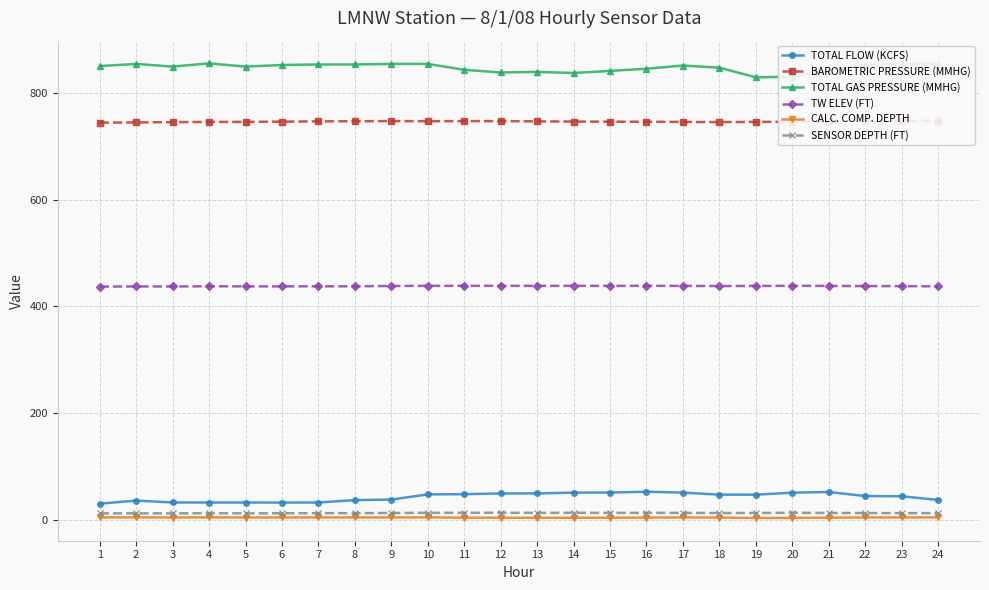

How many lines are shown in the chart?

6